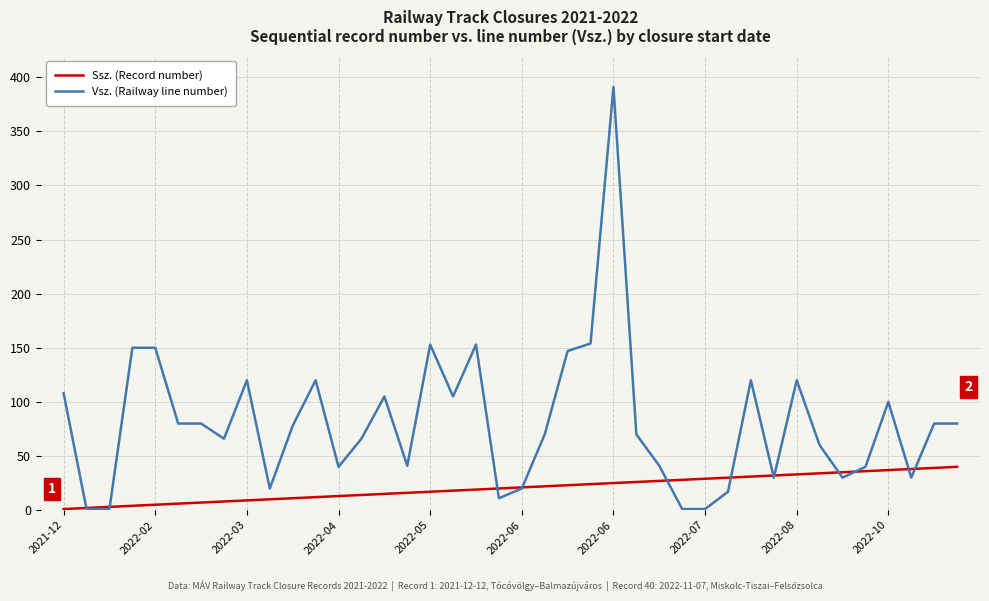

Which series has the largest total across all categories?

Vsz. (Railway line number)